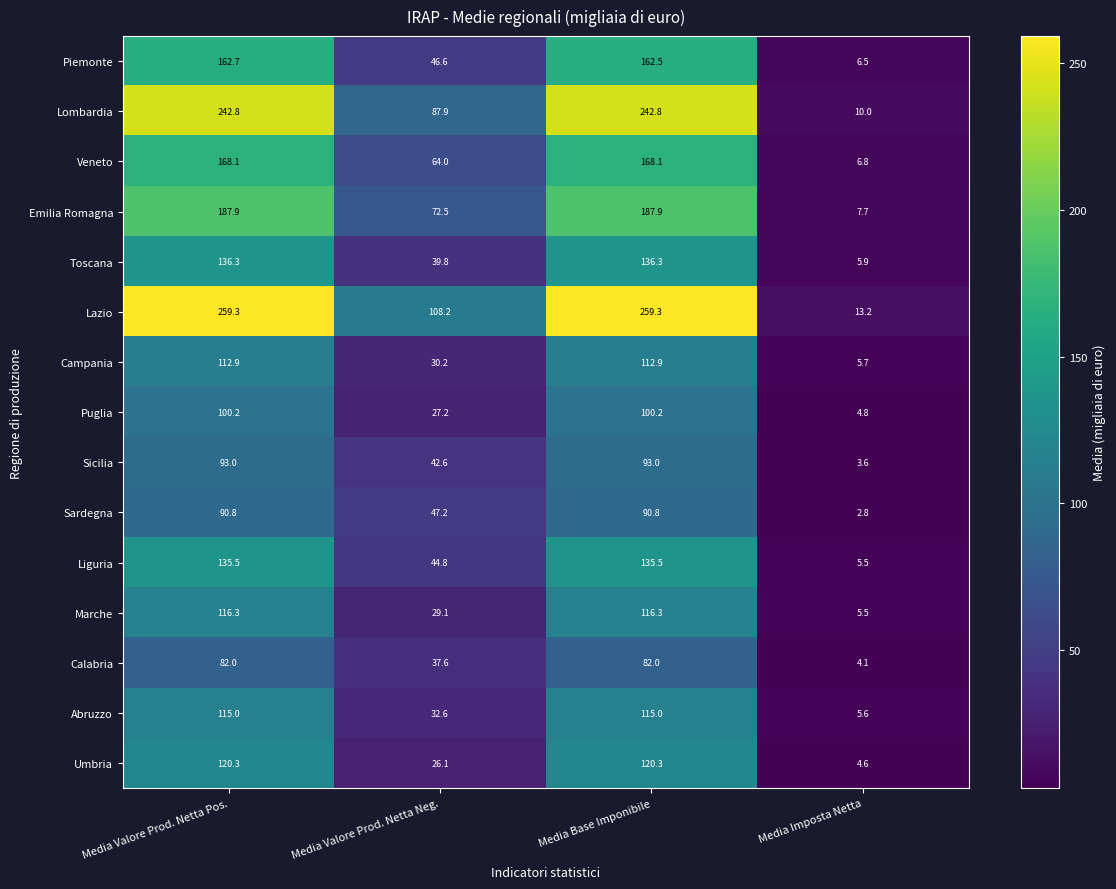

What is the difference between the second highest and second lowest values in the Toscana series?

96.5